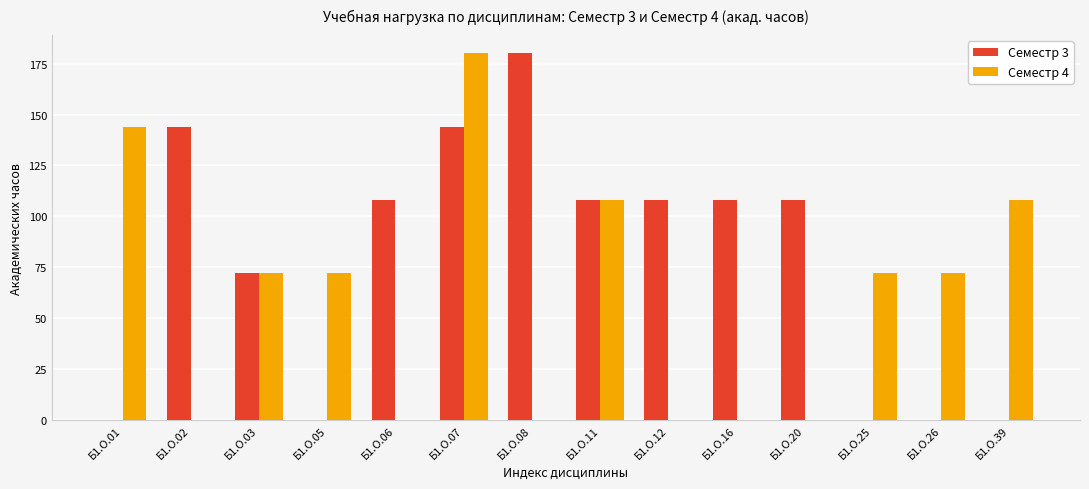

Reading left to right, what are all the values shown in this chart?

Семестр 3: Б1.О.01=0	Б1.О.02=144	Б1.О.03=72	Б1.О.05=0	Б1.О.06=108	Б1.О.07=144	Б1.О.08=180	Б1.О.11=108	Б1.О.12=108	Б1.О.16=108	Б1.О.20=108	Б1.О.25=0	Б1.О.26=0	Б1.О.39=0
Семестр 4: Б1.О.01=144	Б1.О.02=0	Б1.О.03=72	Б1.О.05=72	Б1.О.06=0	Б1.О.07=180	Б1.О.08=0	Б1.О.11=108	Б1.О.12=0	Б1.О.16=0	Б1.О.20=0	Б1.О.25=72	Б1.О.26=72	Б1.О.39=108